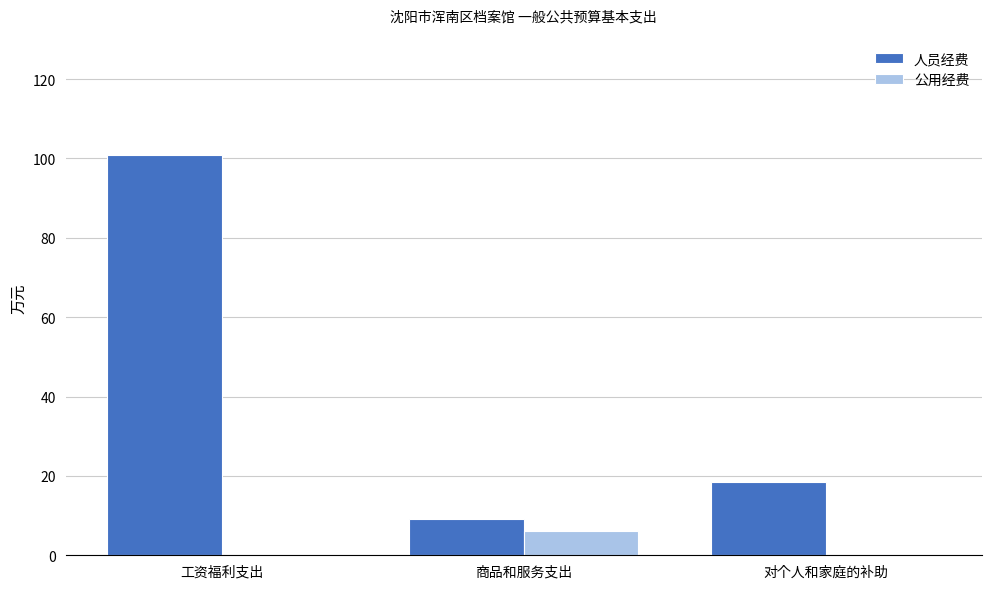

Reading left to right, list all the values displayed in this chart.

人员经费: 工资福利支出=100.9	商品和服务支出=9.2	对个人和家庭的补助=18.4
公用经费: 工资福利支出=0.0	商品和服务支出=6.2	对个人和家庭的补助=0.0